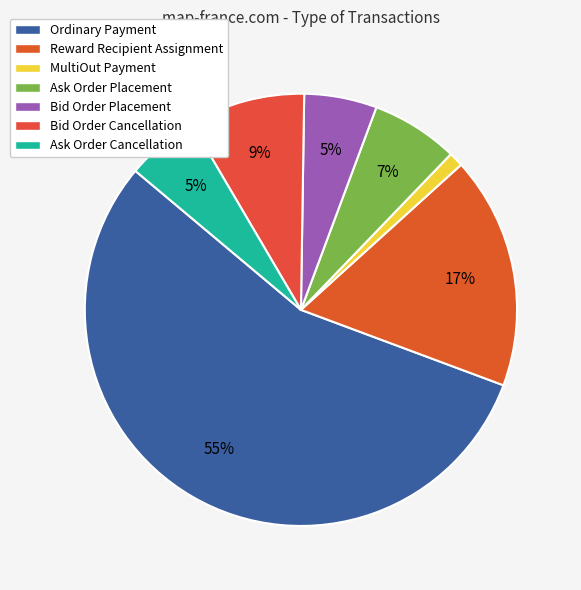

To the nearest percent, what portion does Ask Order Placement represent?

7%